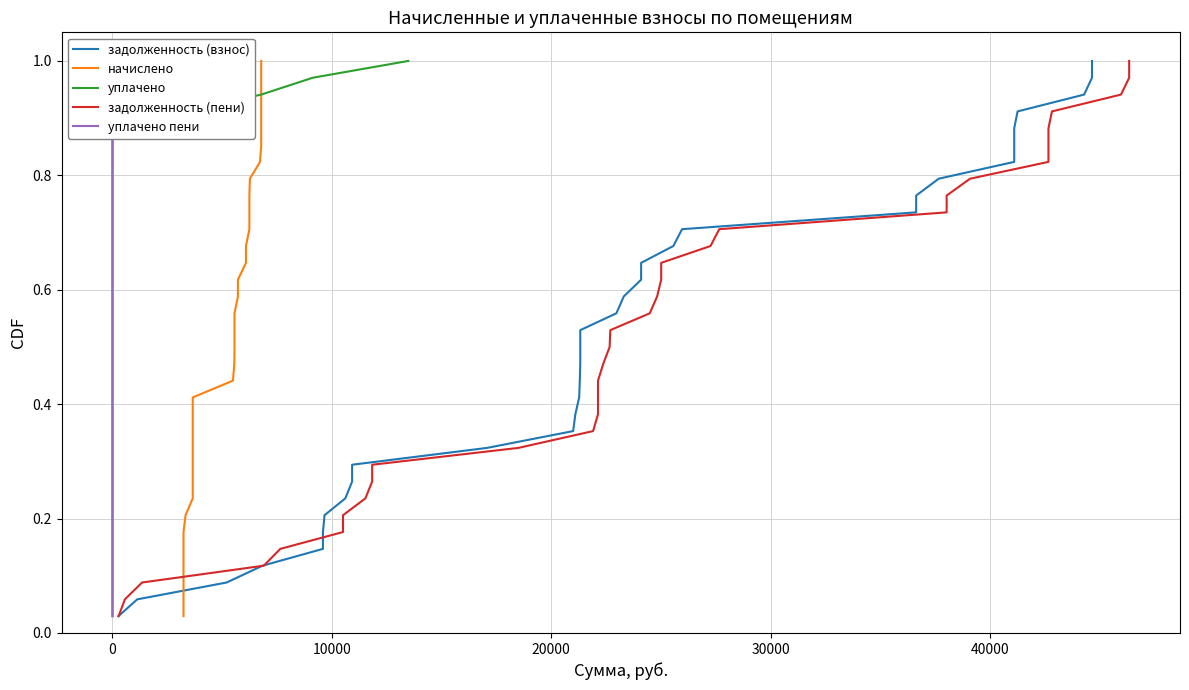

Is the value of начислено at 25 greater than the value of задолженность (пени) at 27?

No